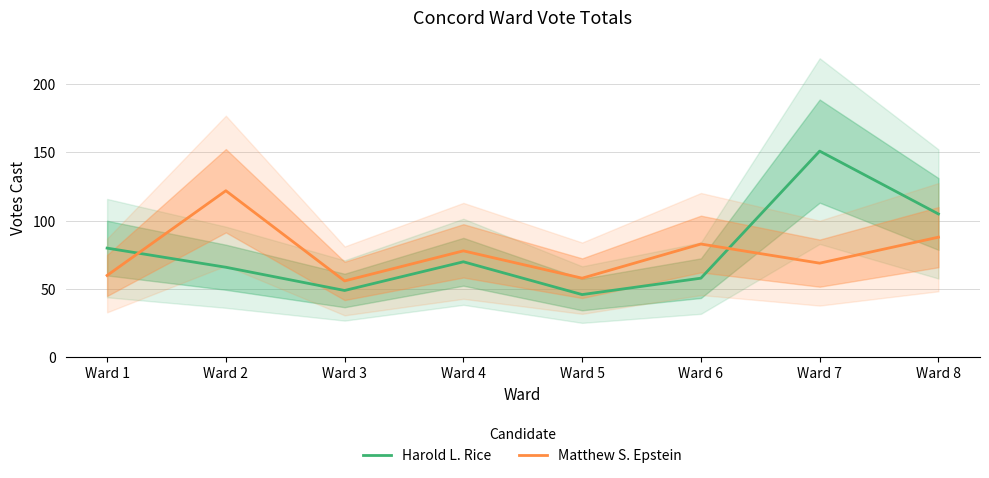

True or false: Harold L. Rice has more than 0 interior local peaks.

True